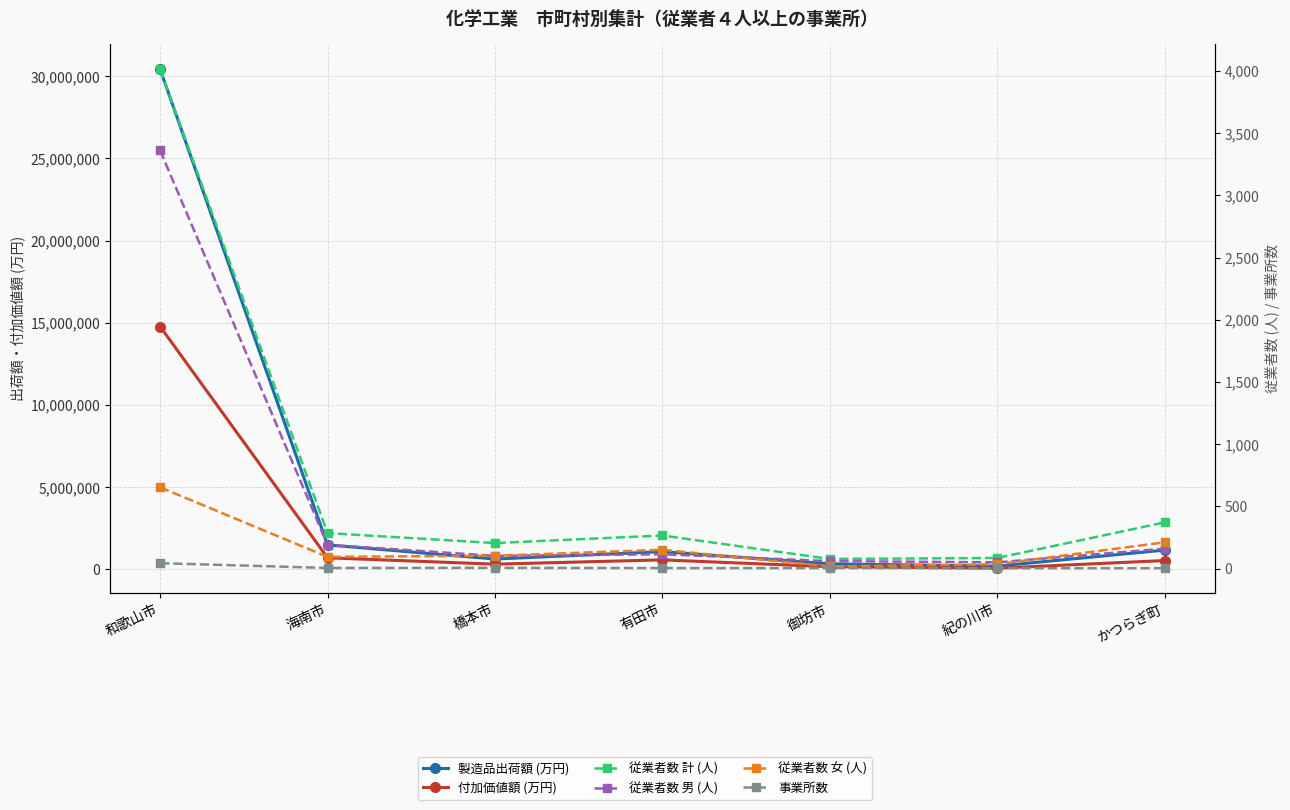

Is the value of 製造品出荷額 (万円) at 海南市 greater than the value of 付加価値額 (万円) at 和歌山市?

No